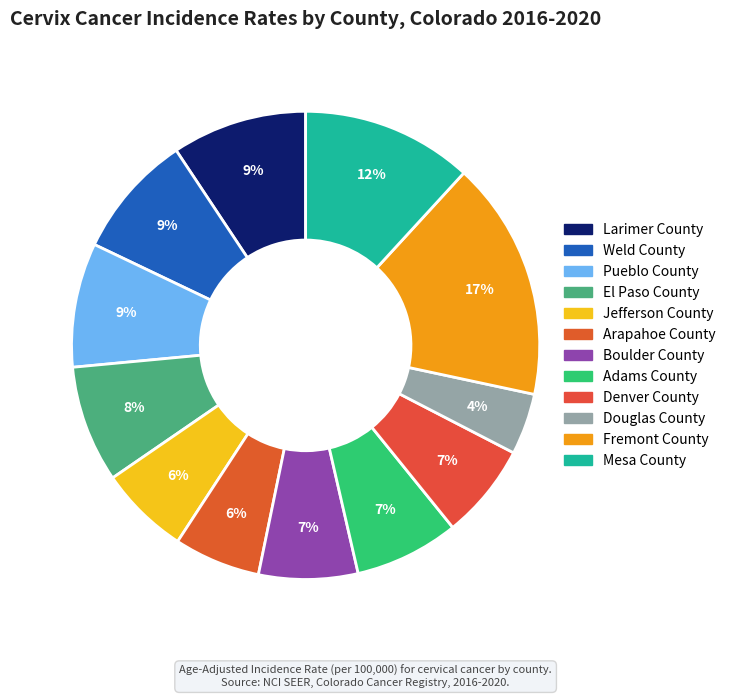

Which slice is the smallest?

Douglas County